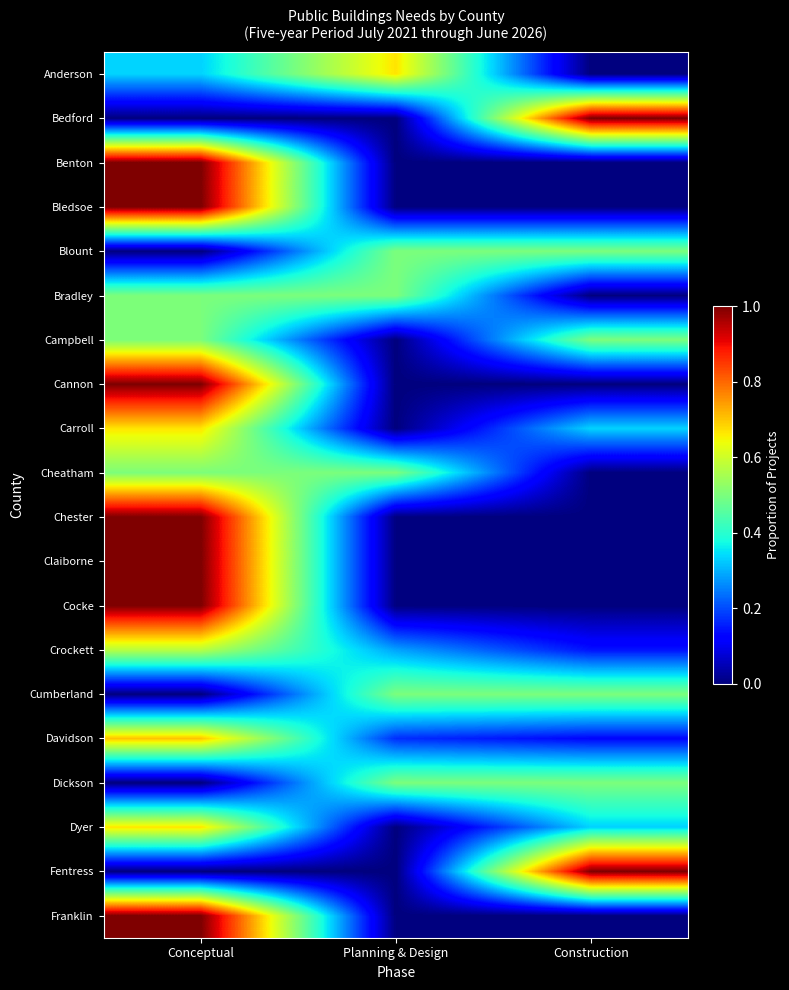

Which label corresponds to the largest value in the chart?

Construction